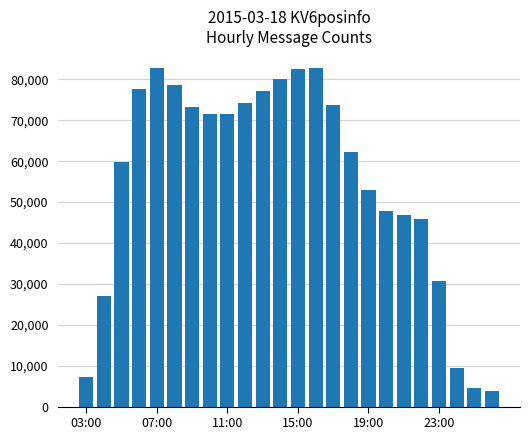

How many categories are shown in the chart?

24